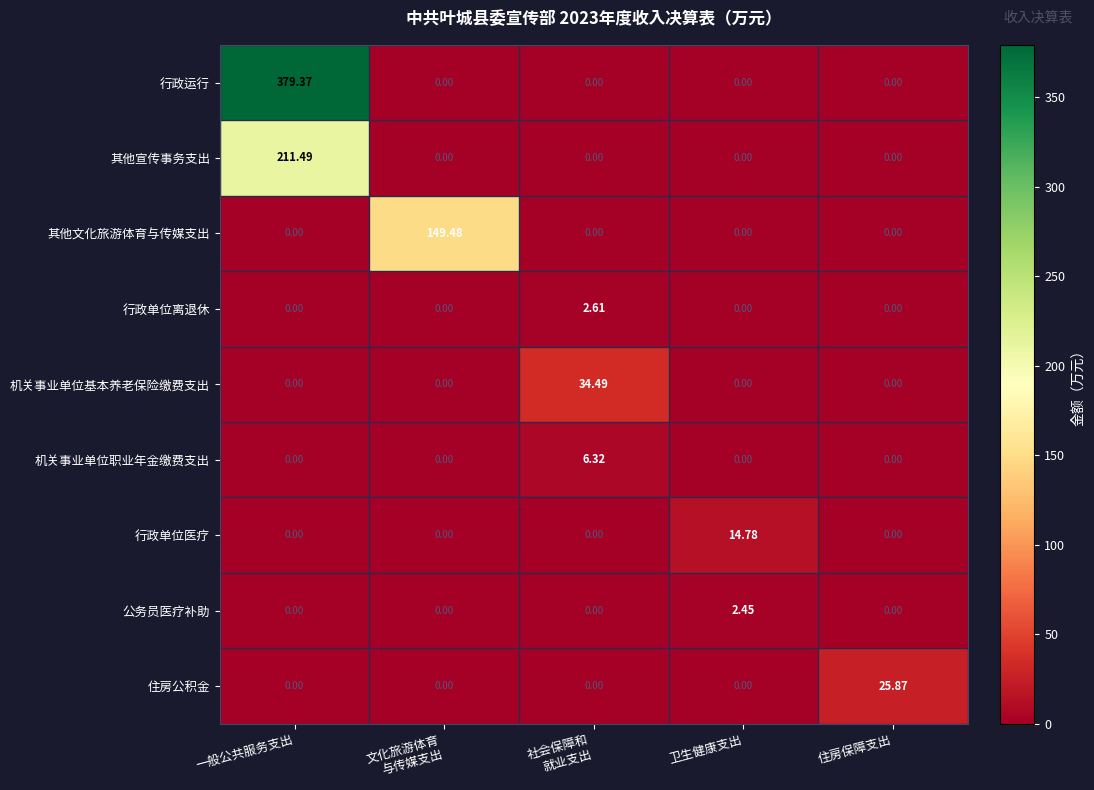

Which series has the widest spread of values?

行政运行